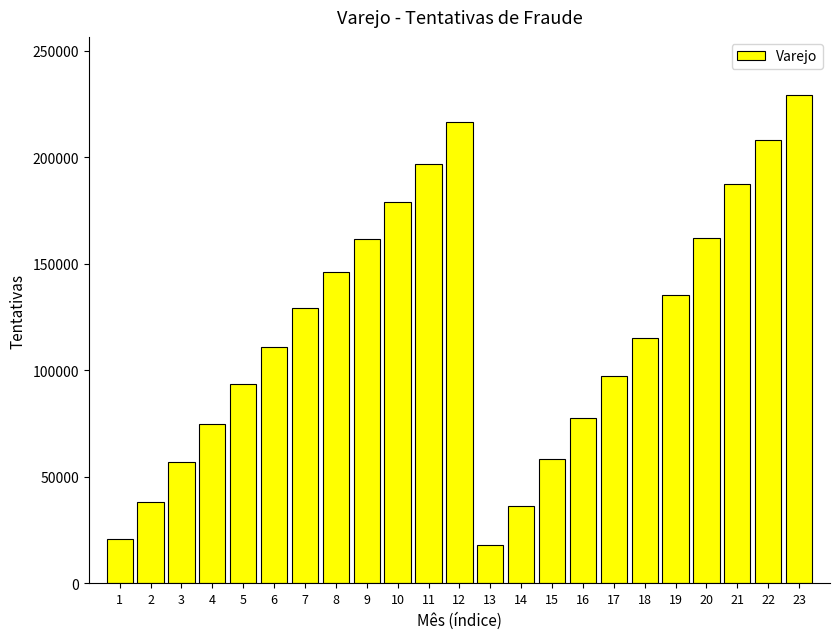

What is the change in value from 21 to 23?

+41469